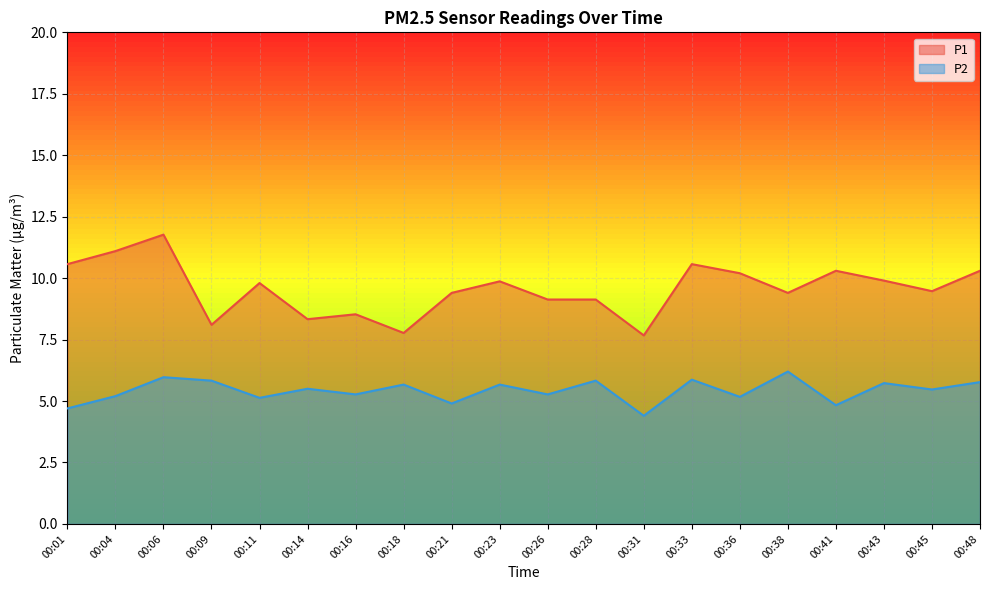

What is the total value across all series at 00:09?

13.9